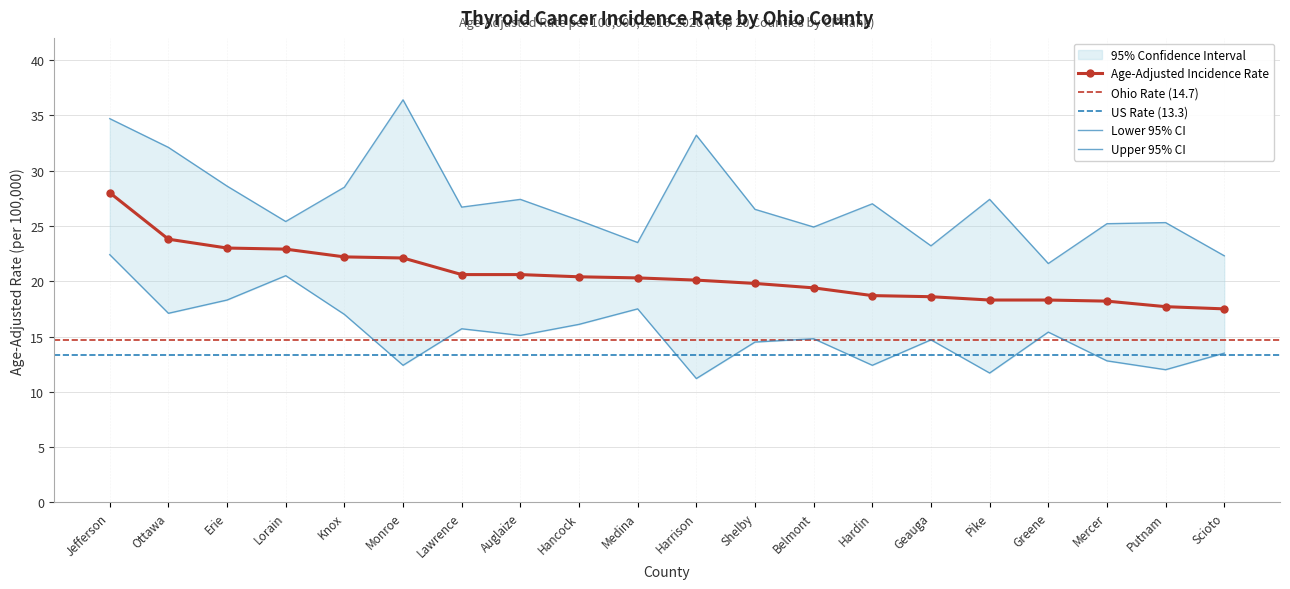

Which category has the lowest value in the Lower 95% CI series?

Harrison